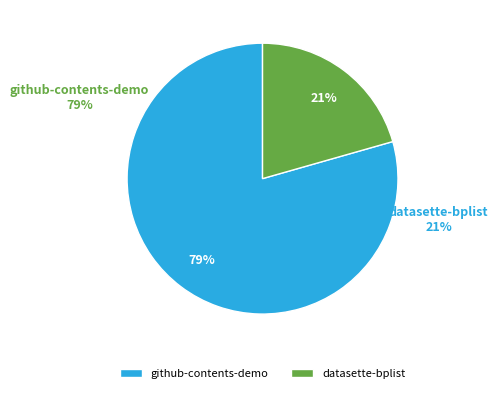

What is the ratio of the value at github-contents-demo to the value at datasette-bplist?

3.9